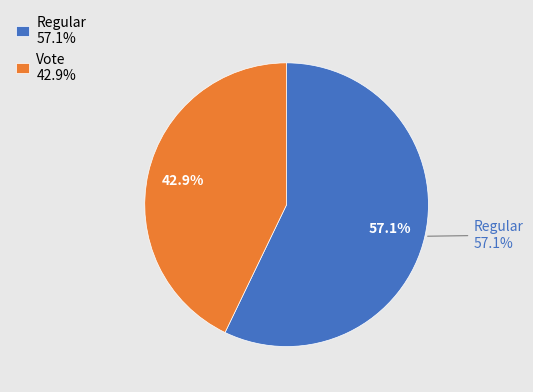

To the nearest percent, what portion does Vote represent?

43%